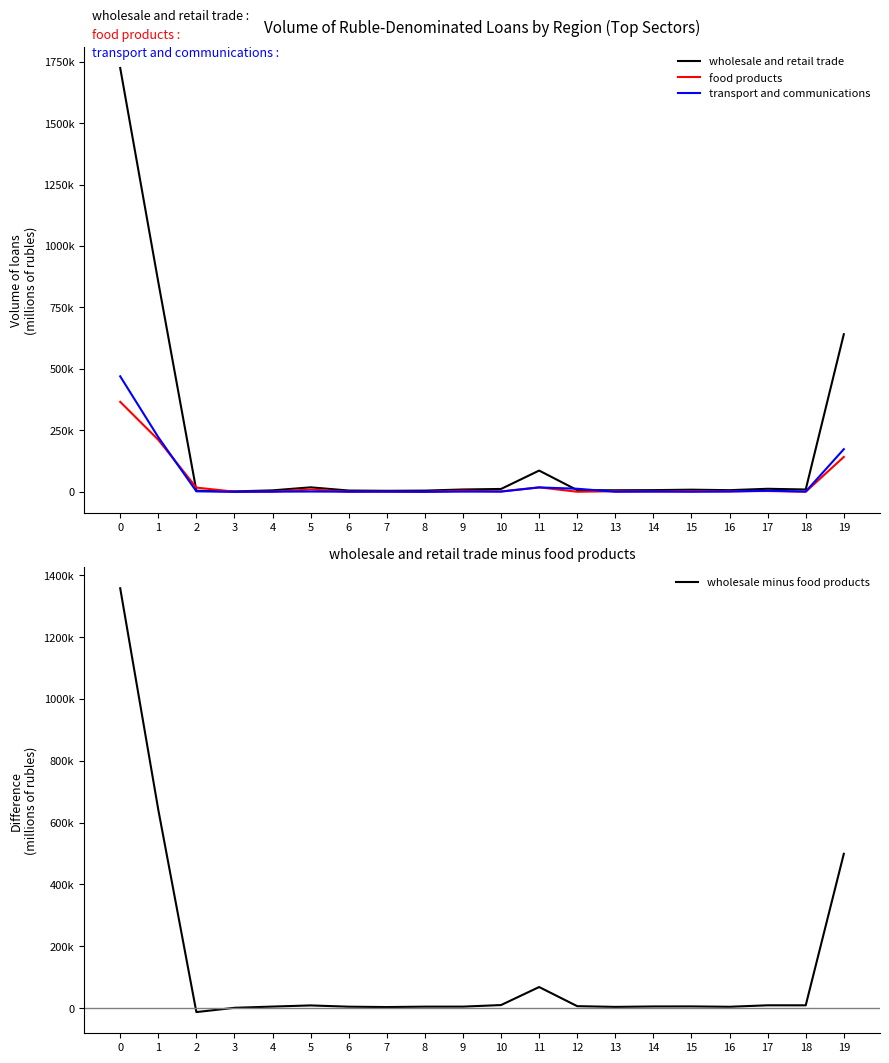

True or false: wholesale minus food products and transport and communications intersect in this chart.

True